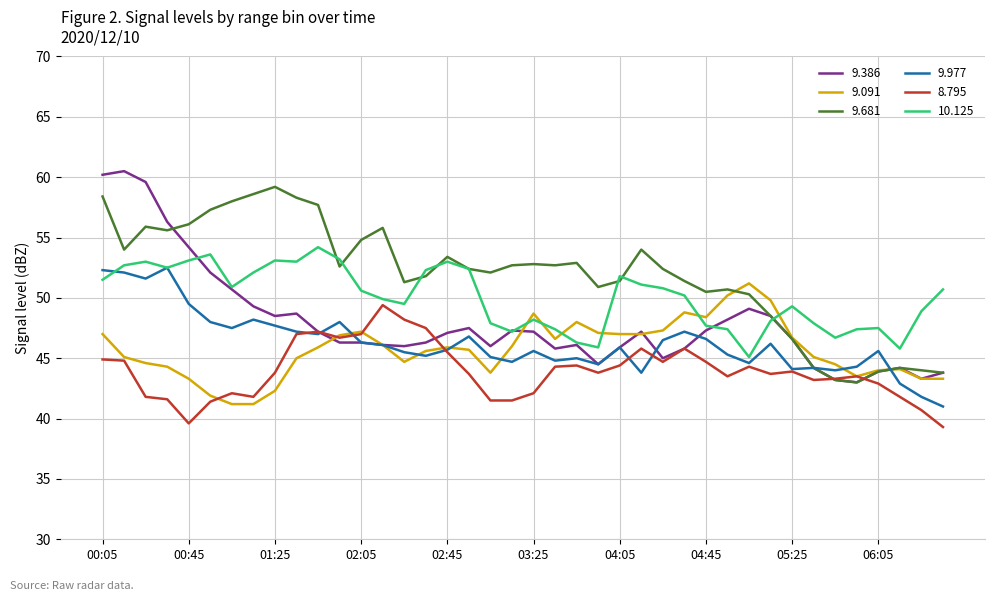

After their last crossing, which series has the higher values: 9.977 or 10.125?

10.125